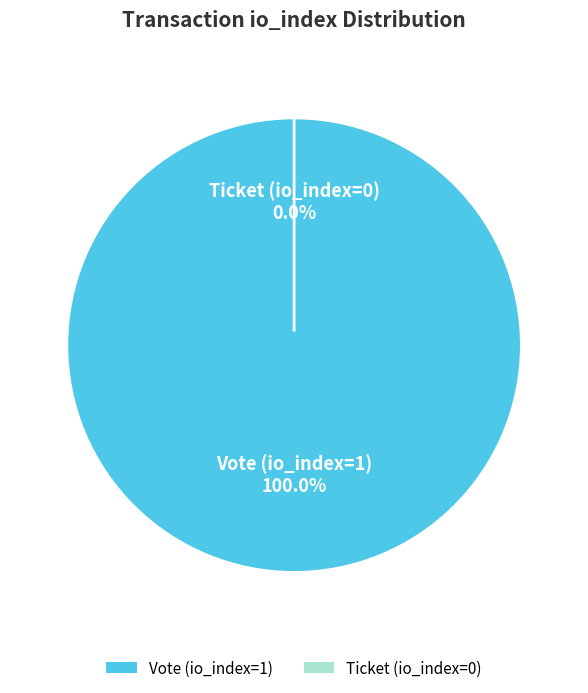

To the nearest percent, what percentage of the pie is Vote (io_index=1)?

100%